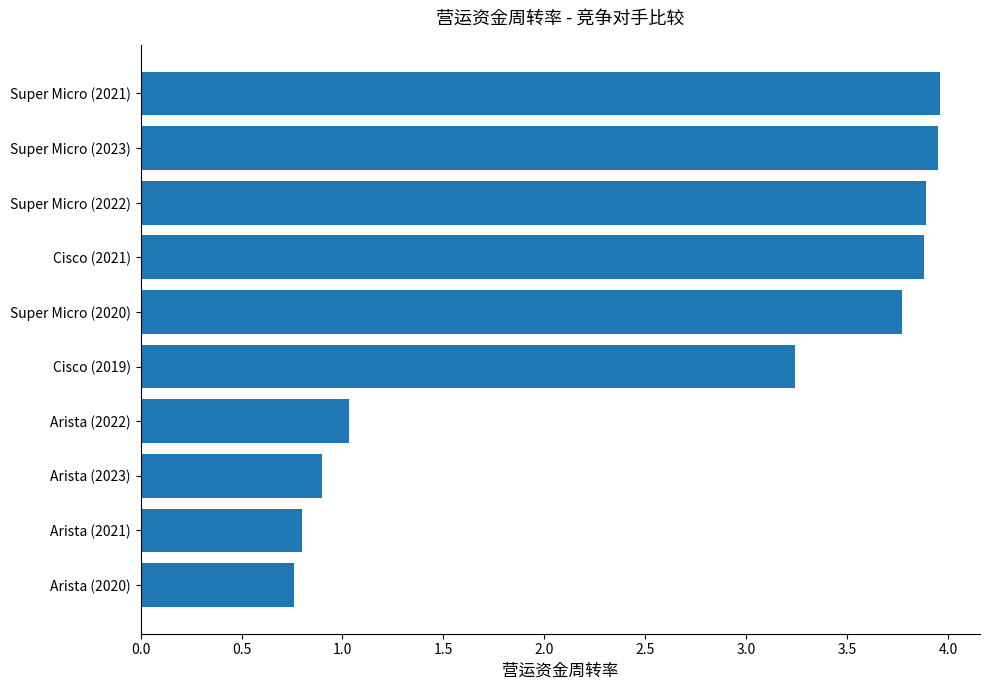

Is it true that the value at Super Micro (2022) is 6.8?

False